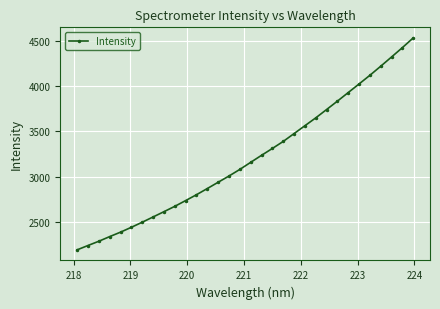

Is this an area chart (filled region under the line)?

No